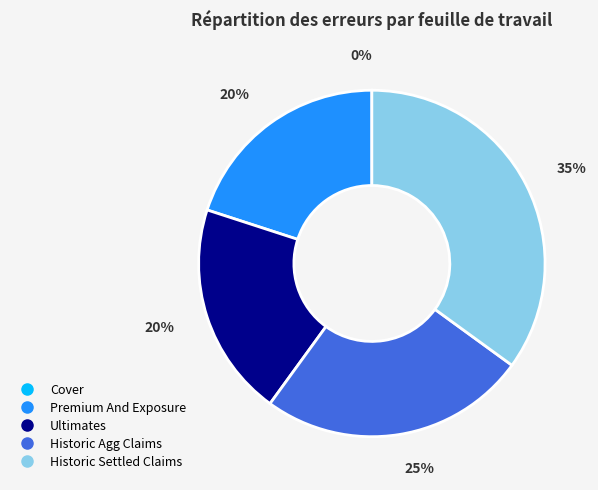

Is the sum of Ultimates and Historic Agg Claims greater than half?

No